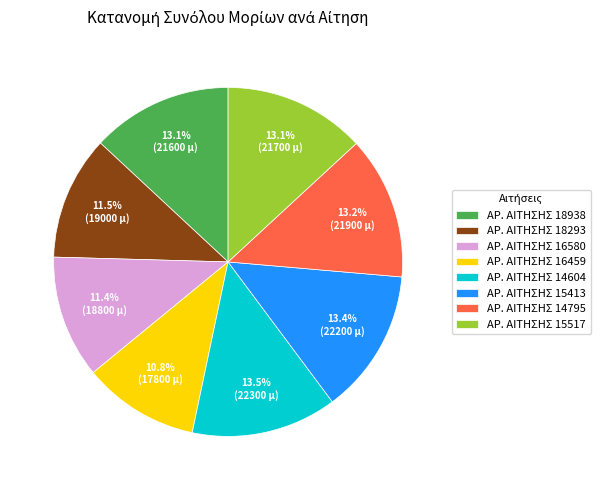

To the nearest percent, what is the difference between the largest and smallest slice percentages?

3%